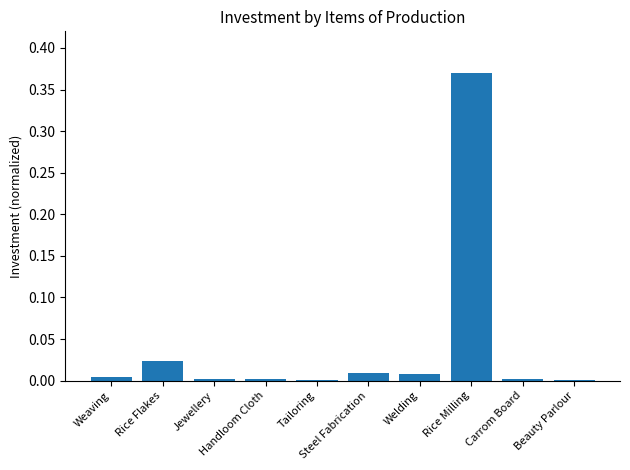

What is the difference between the maximum and minimum values?

0.4